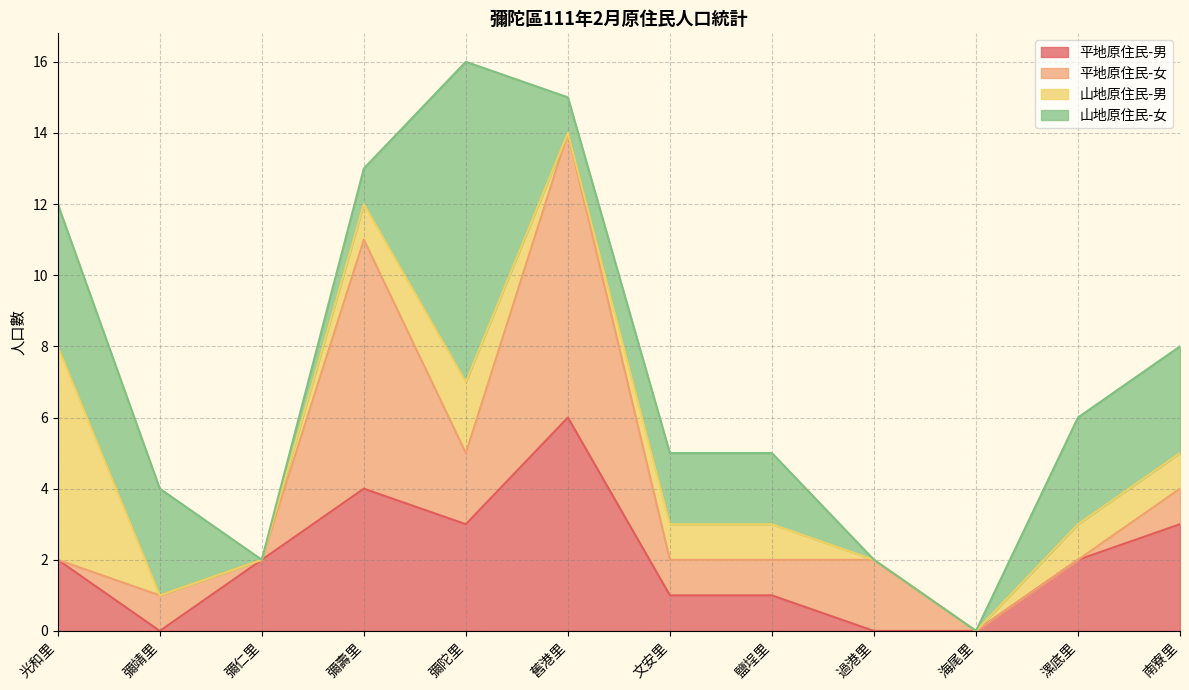

Does the chart have visible grid lines?

Yes